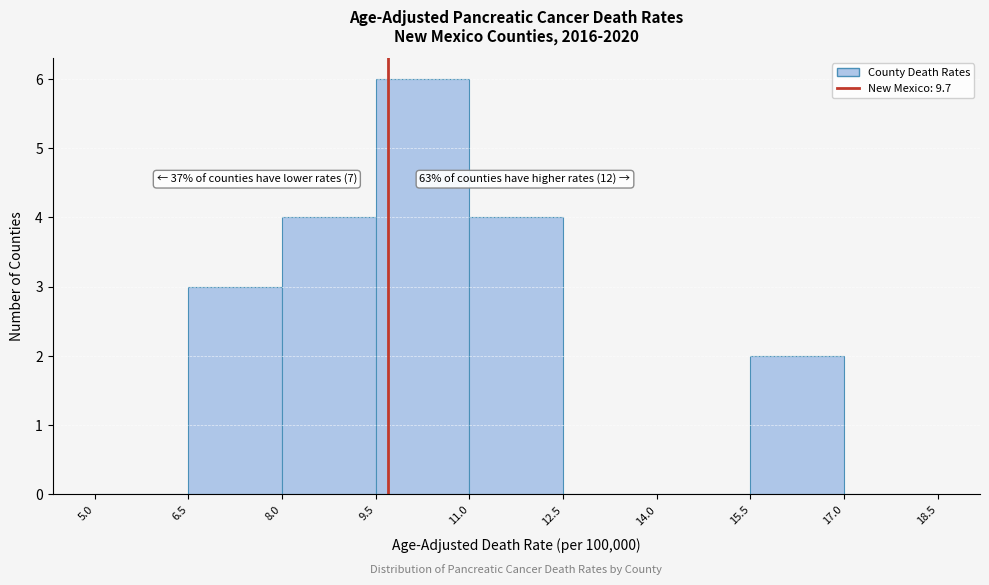

Over which range of the x-axis is the bar tallest?

9.5 to 11.0